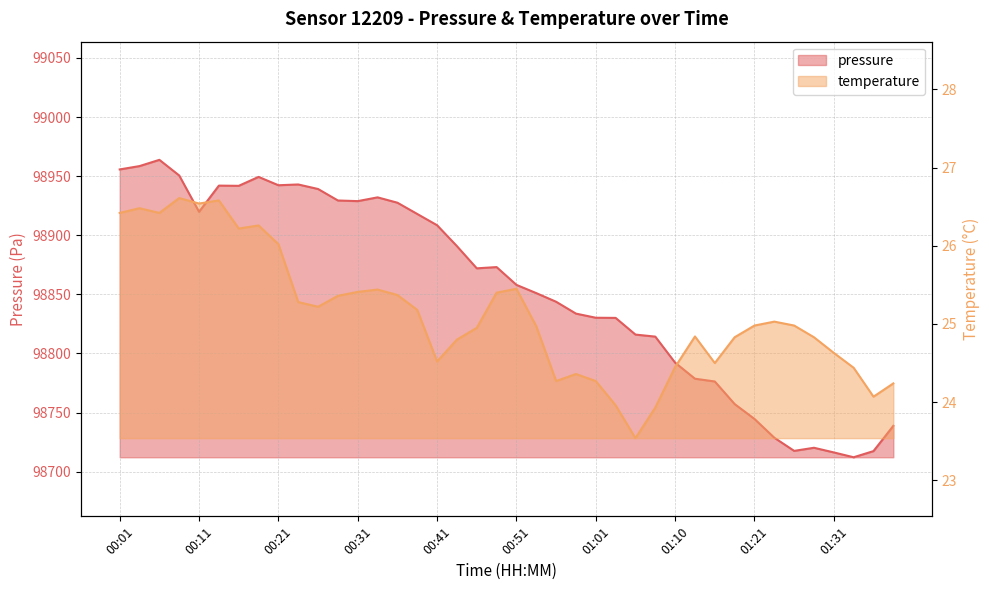

True or false: temperature has a value of 25.4 at 00:36.

True